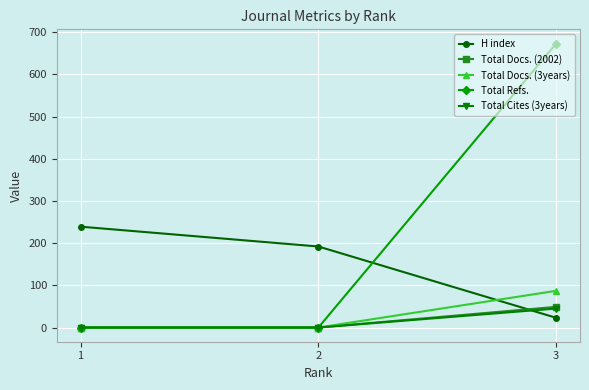

True or false: Total Cites (3years) has a value of 45 at 3.

True